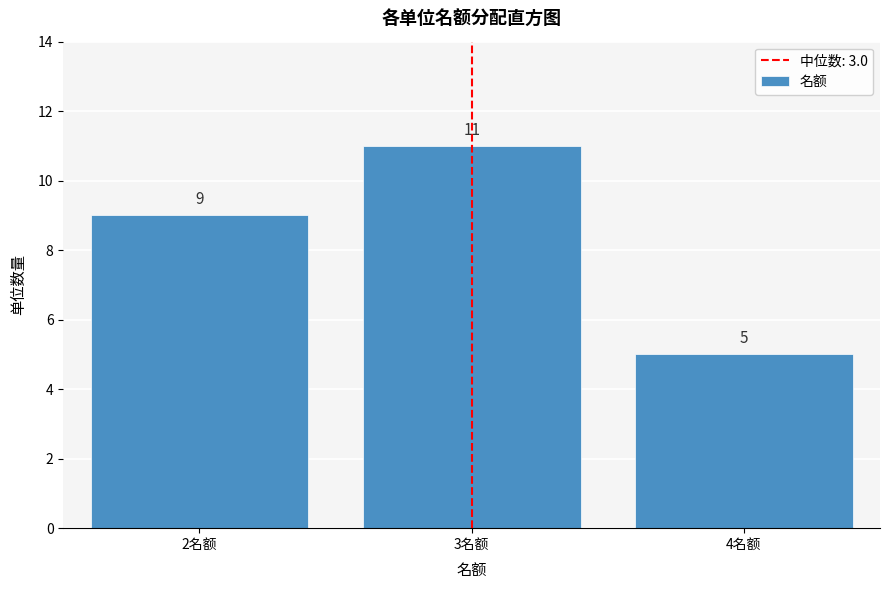

How tall is the bar that spans 3.5 to 4.5 on the x-axis?

5